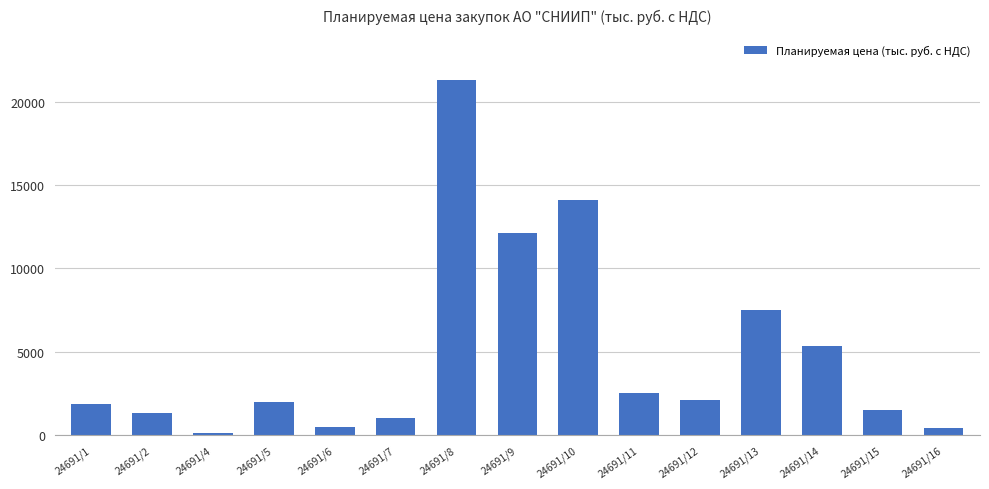

Does the chart contain stacked bars?

No